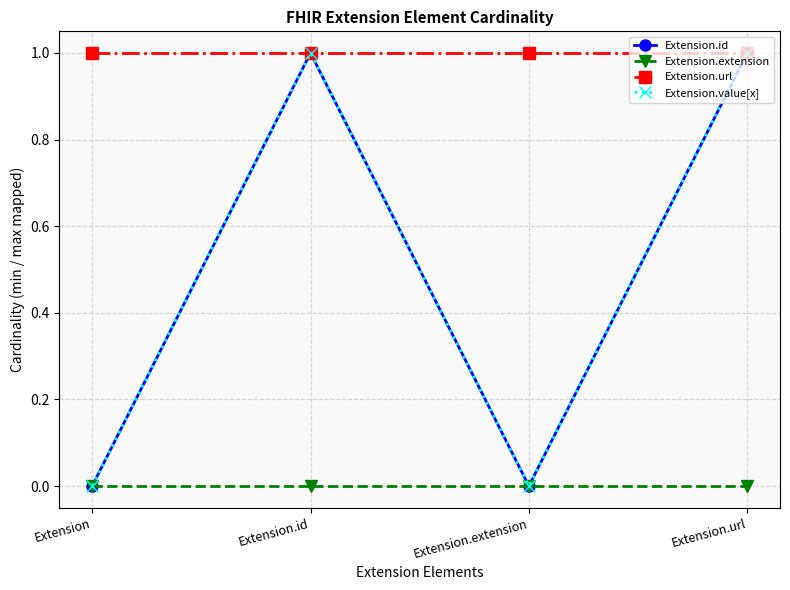

Does the chart have visible grid lines?

Yes